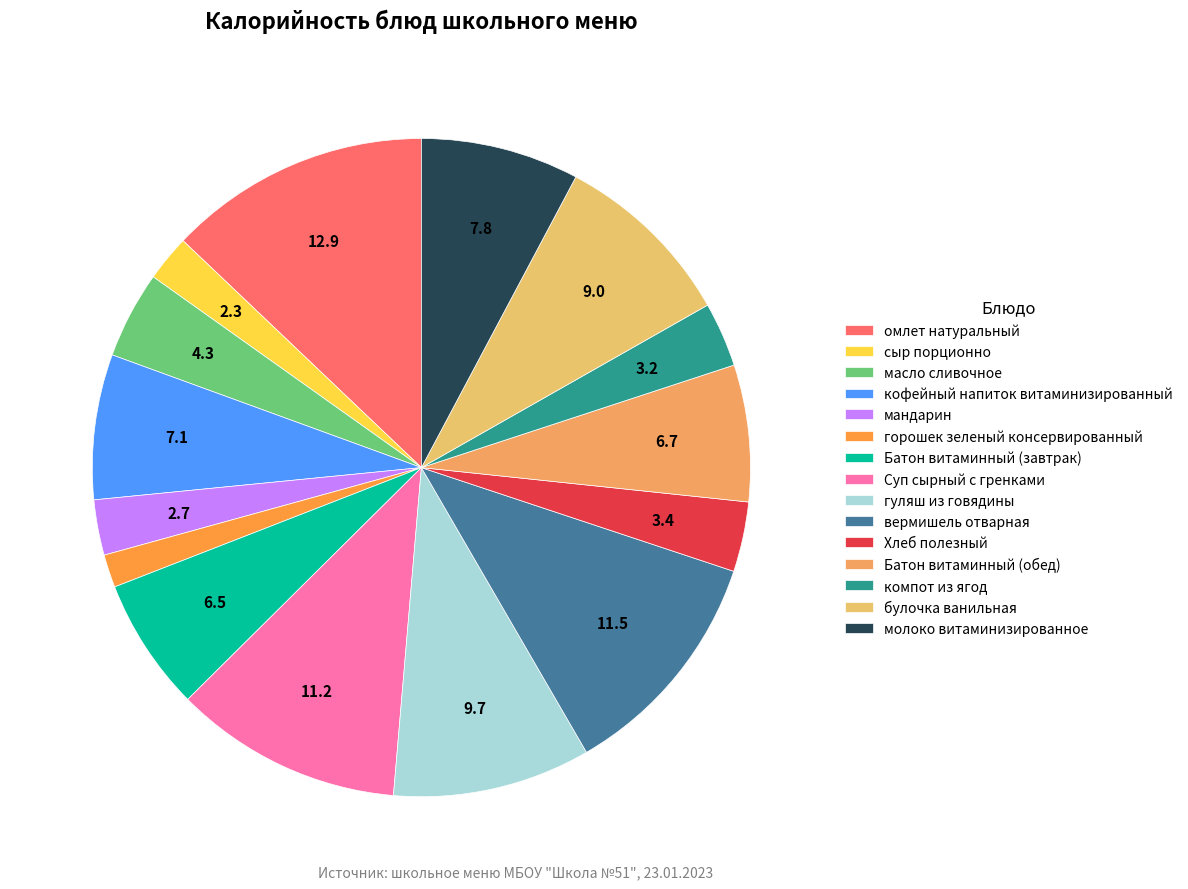

Is молоко витаминизированное the majority of the pie?

No